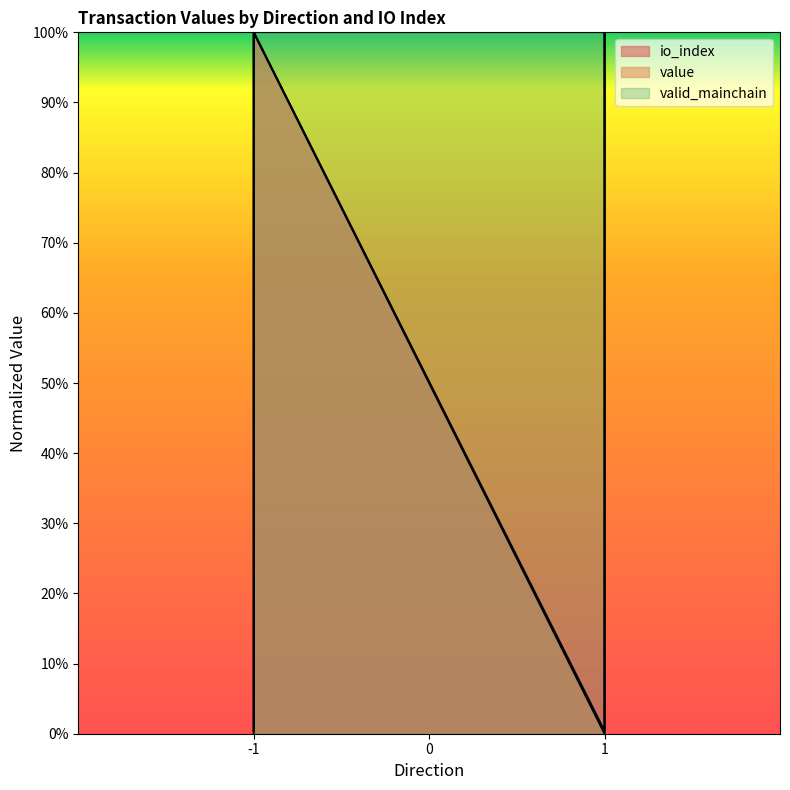

True or false: io_index and value intersect in this chart.

False